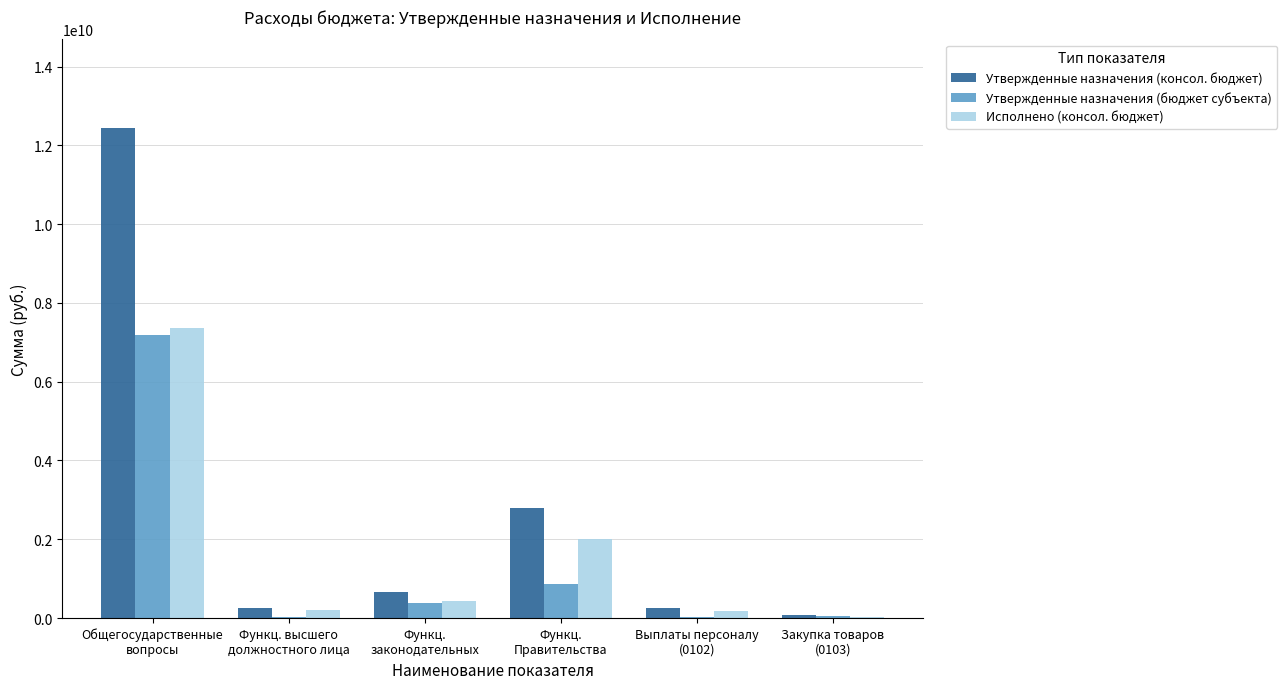

Which series changed the most between Функц.
Правительства and Закупка товаров
(0103)?

Утвержденные назначения (консол. бюджет)